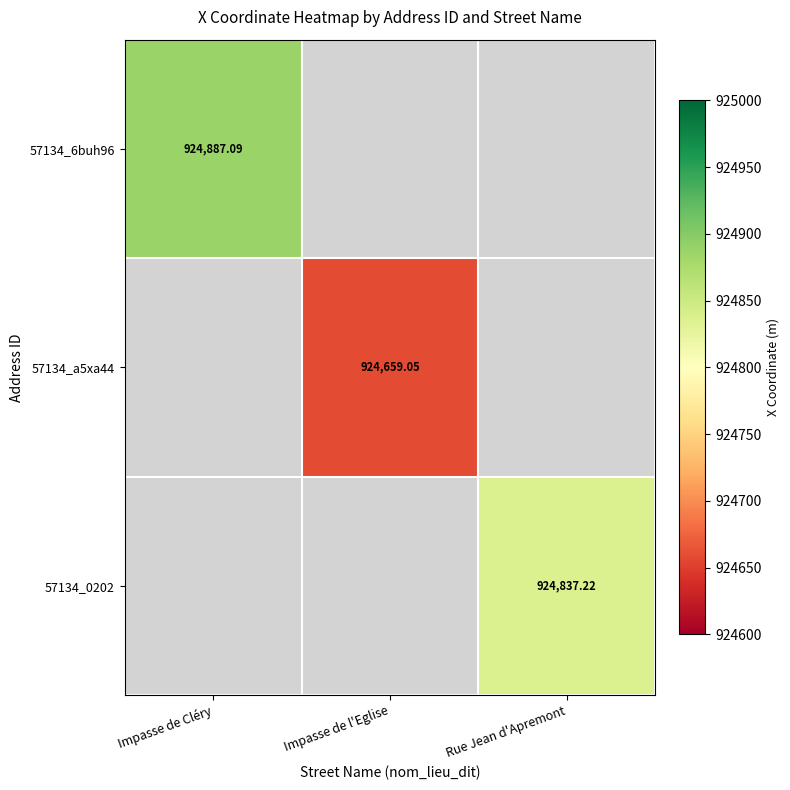

Which category has the lowest value in the 57134_a5xa44 series?

Impasse de Cléry